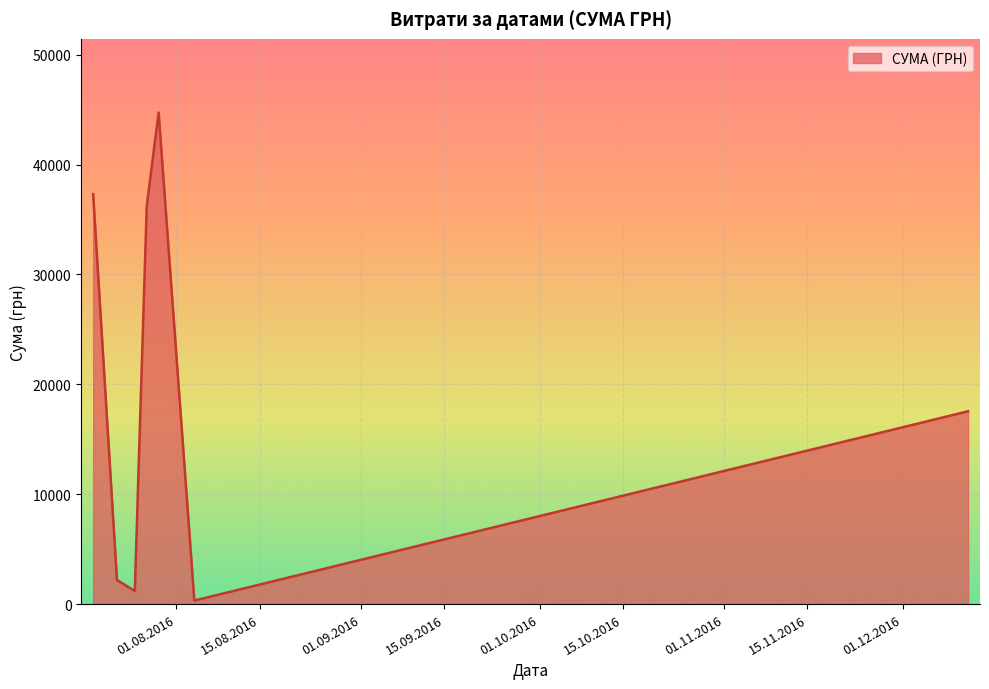

How many interior local valleys (lower than both neighbors) does the data have?

2